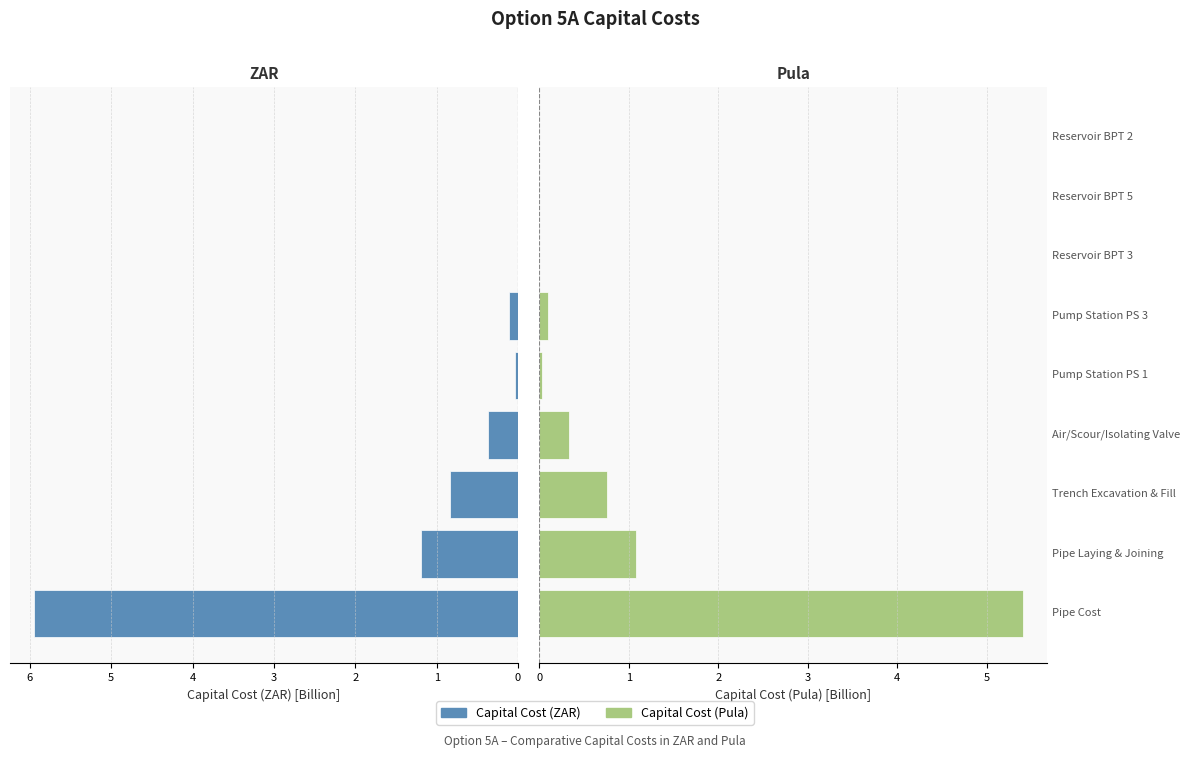

Which series has the widest spread of values?

Capital Cost (ZAR)